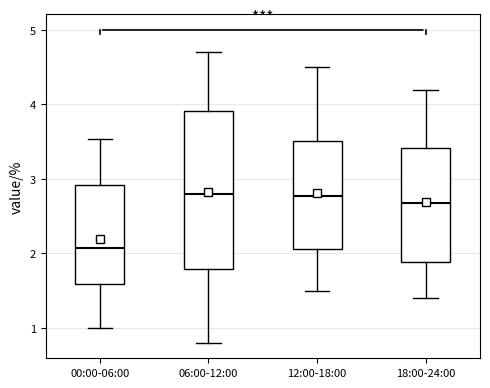

Reading left to right, read every box against the y-axis: the position of its median line, the range the box covers, and the ends of its whiskers. The values are not printed on the chart, so give them approximately, as read against the axis.

00:00-06:00: median 2.1, box 1.6 to 2.9, whiskers 1.0 to 3.5
06:00-12:00: median 2.8, box 1.8 to 3.9, whiskers 0.8 to 4.7
12:00-18:00: median 2.8, box 2.1 to 3.5, whiskers 1.5 to 4.5
18:00-24:00: median 2.7, box 1.9 to 3.4, whiskers 1.4 to 4.2